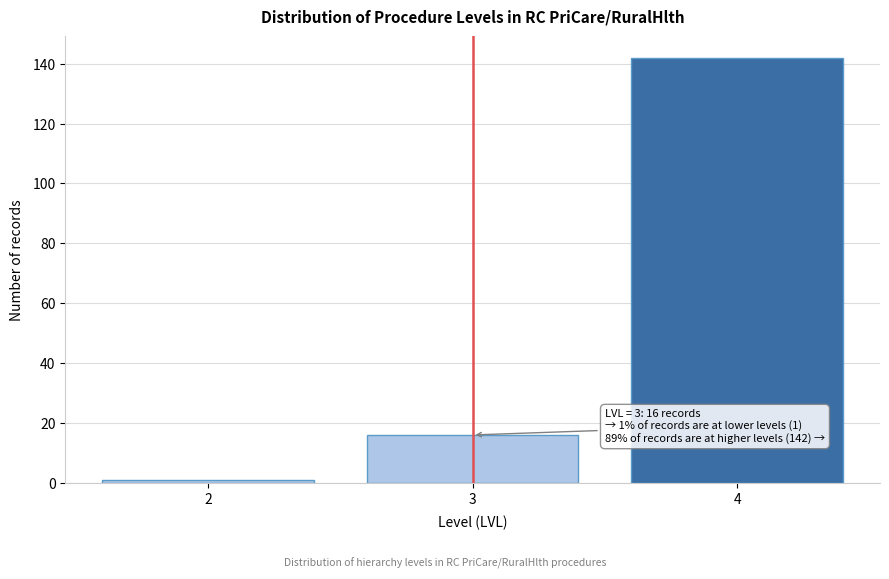

Reading left to right, extract all data points from this chart.

1	16	142